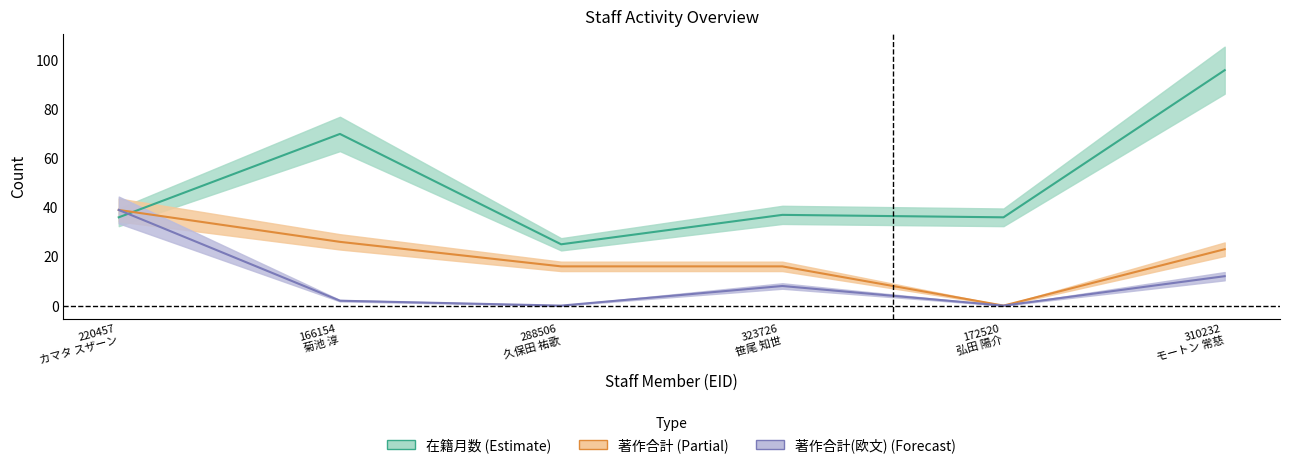

Reading right to left, extract all data points from this chart.

在籍月数: 96	36	37	25	70	36
著作合計: 23	0	16	16	26	39
著作合計(欧文): 12	0	8	0	2	39